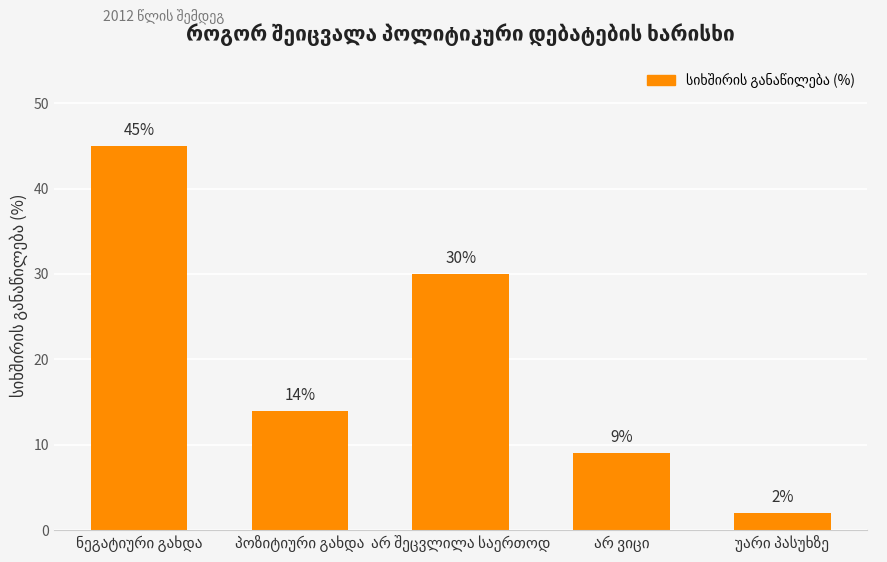

What is the greatest value displayed?

45